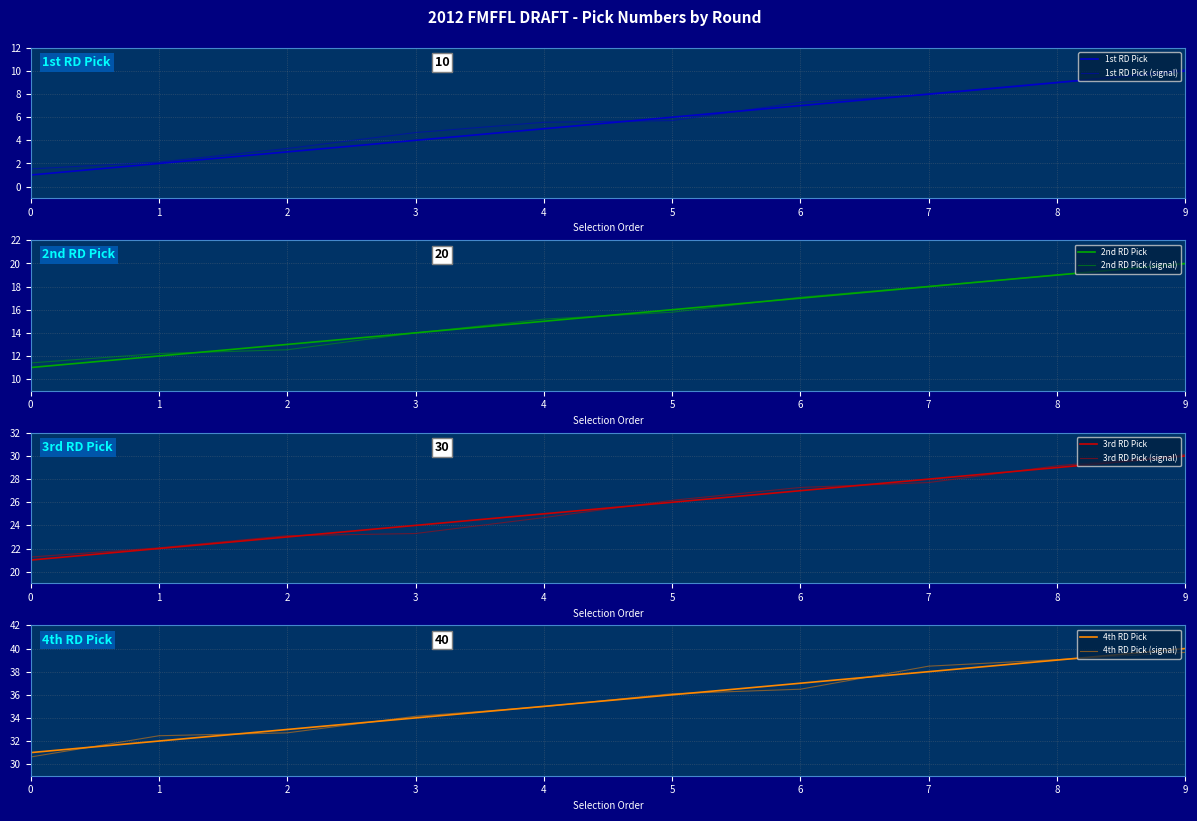

What is the difference between the maximum and minimum values in the 1st RD Pick series?

9